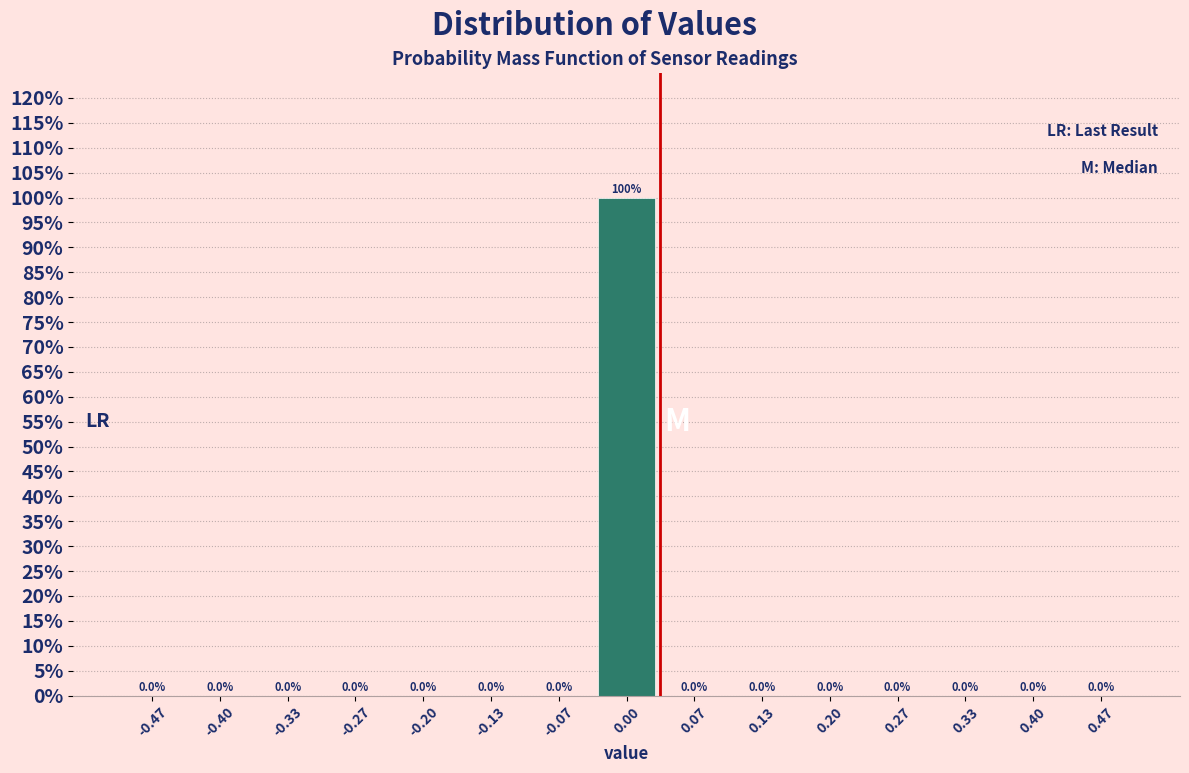

How tall is the bar that spans -0.03 to 0.03 on the x-axis? The bar edges are not printed on the chart, so give them approximately, as read against the axis.

100.0